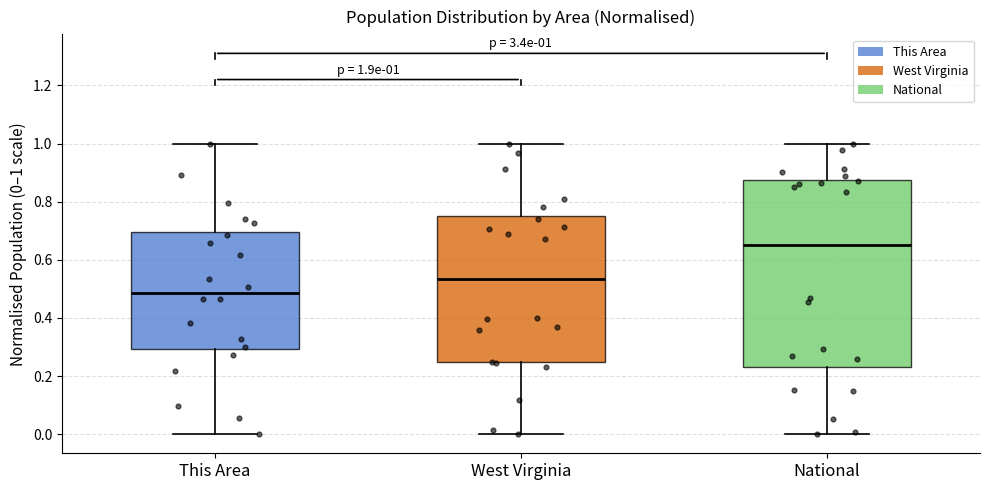

Which box has the lowest median line?

This Area